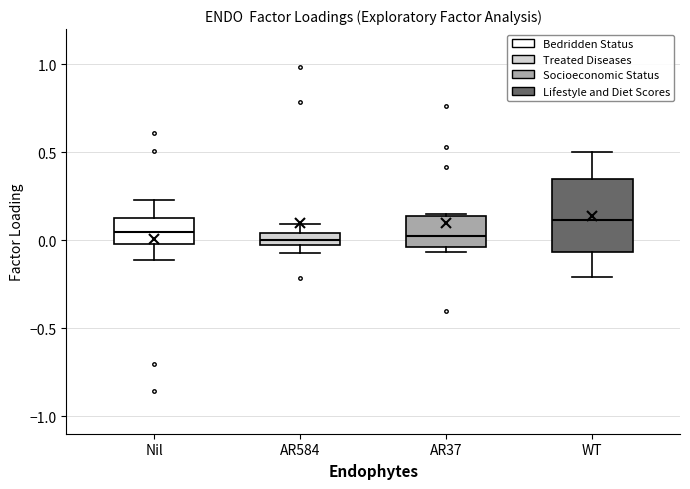

Where is the upper edge of the box for AR584 on the y-axis? The values are not printed on the chart, so give them approximately, as read against the axis.

0.05